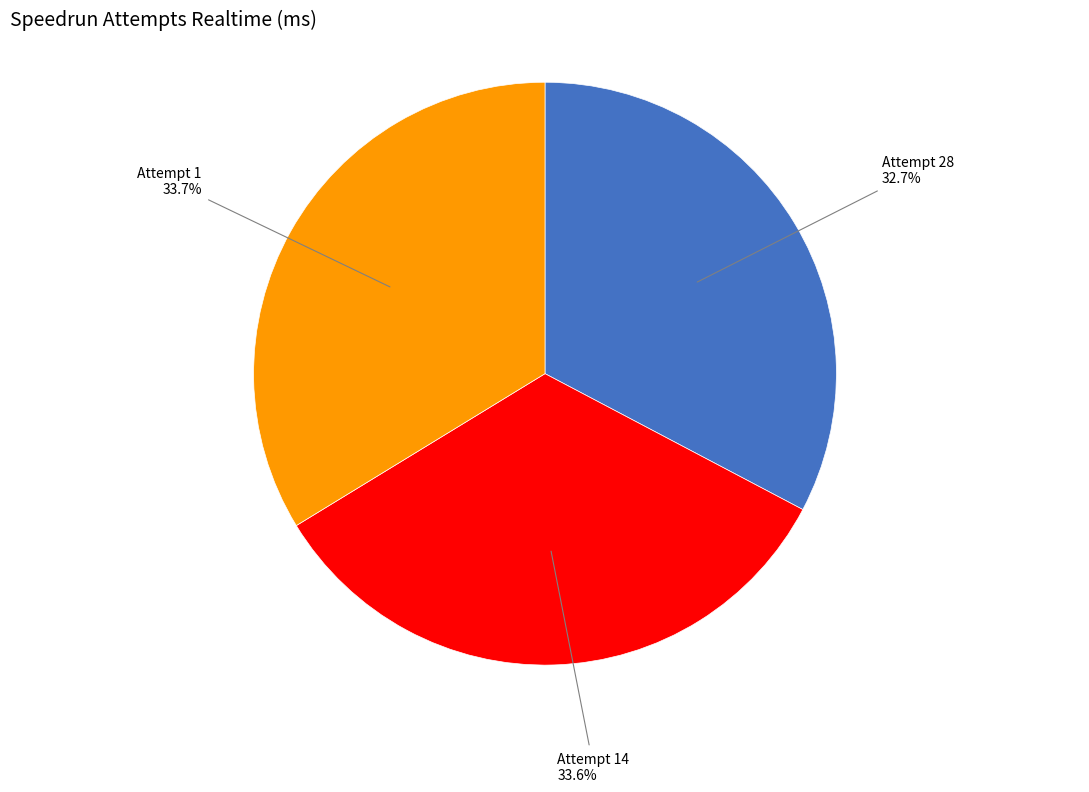

Count the number of slices in the pie.

3